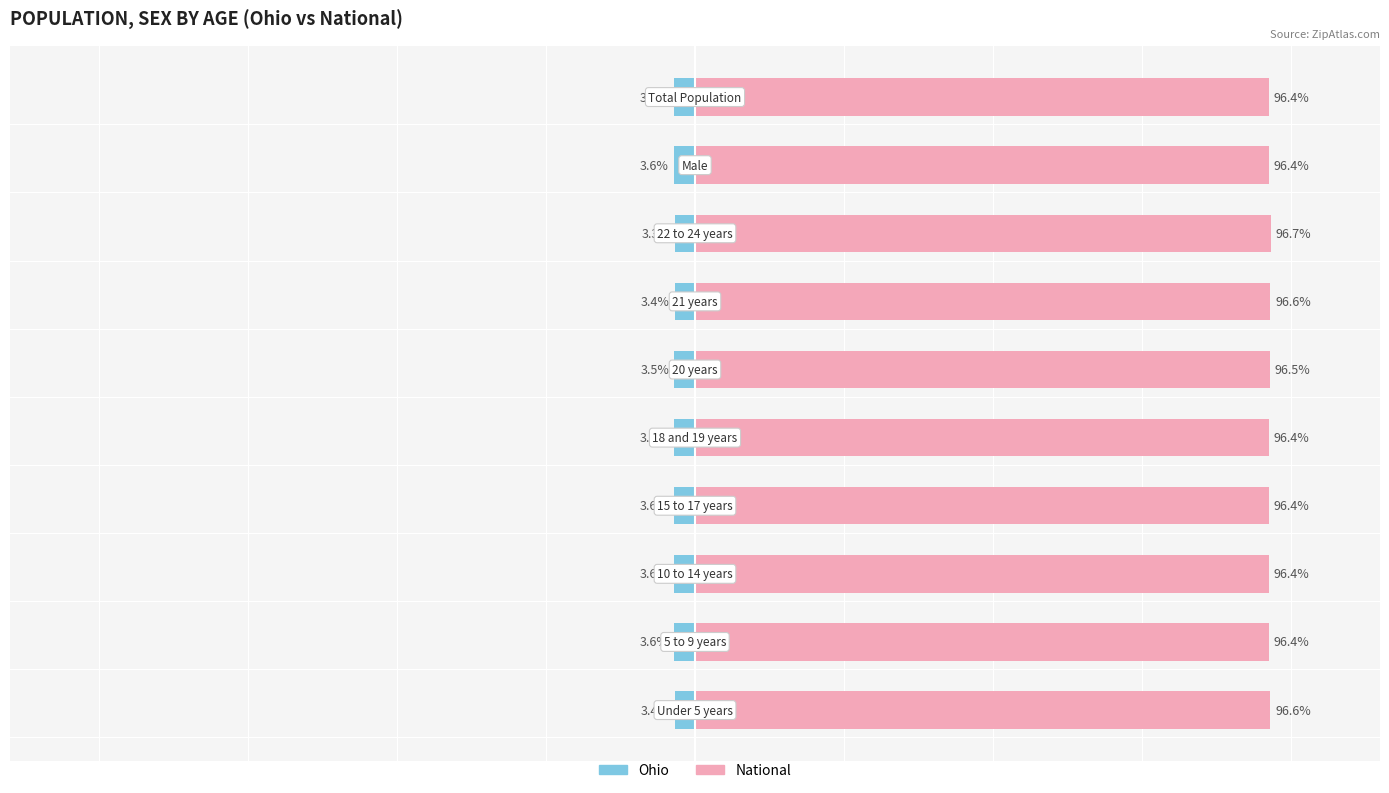

Does the chart contain stacked bars?

No